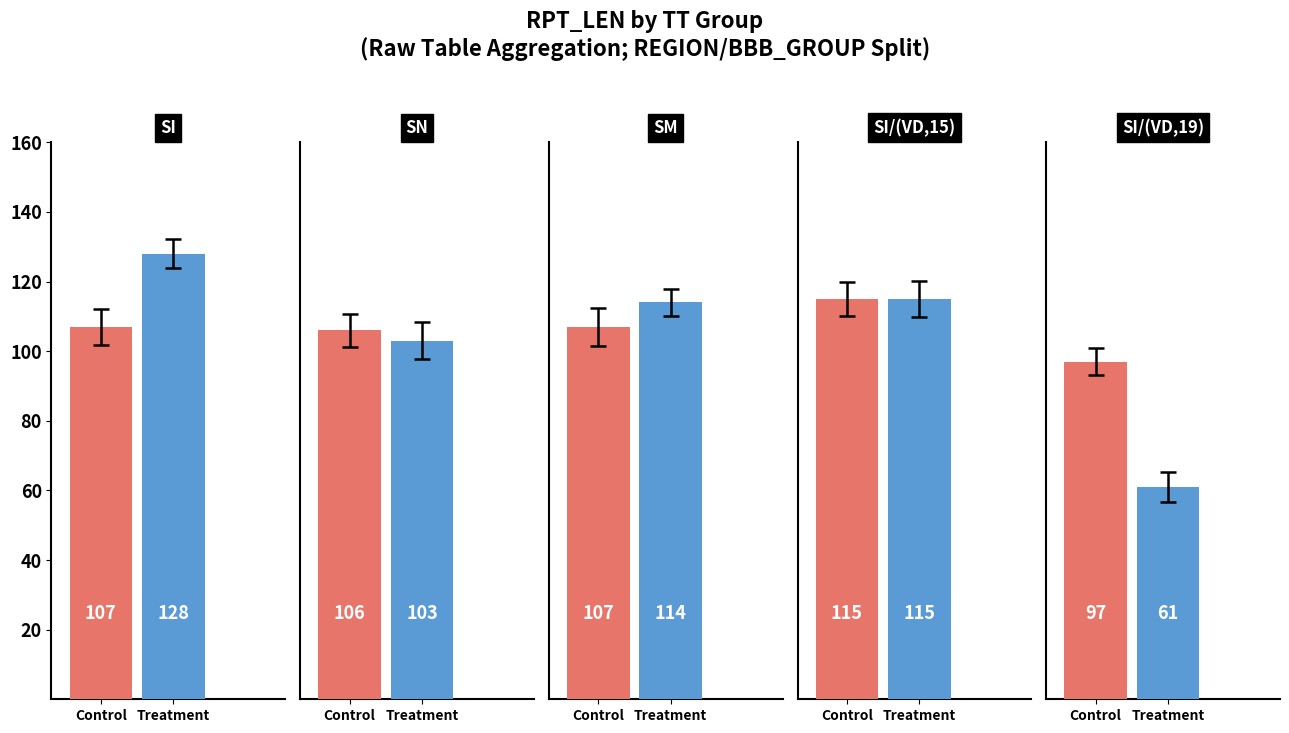

What is the highest value of the Control series?

115